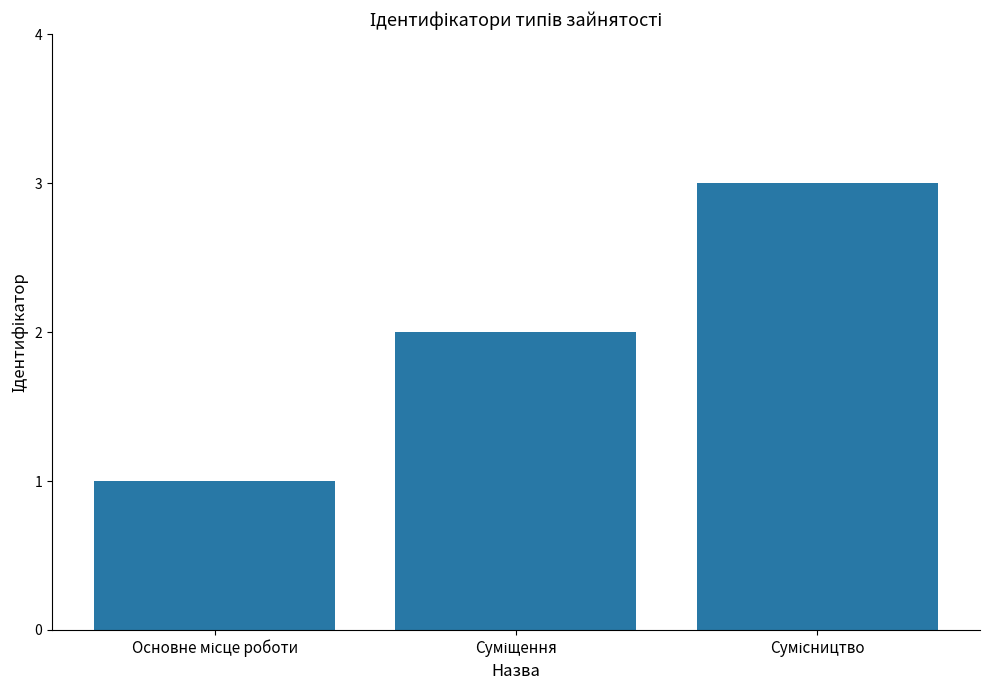

What is the sum of all values?

6